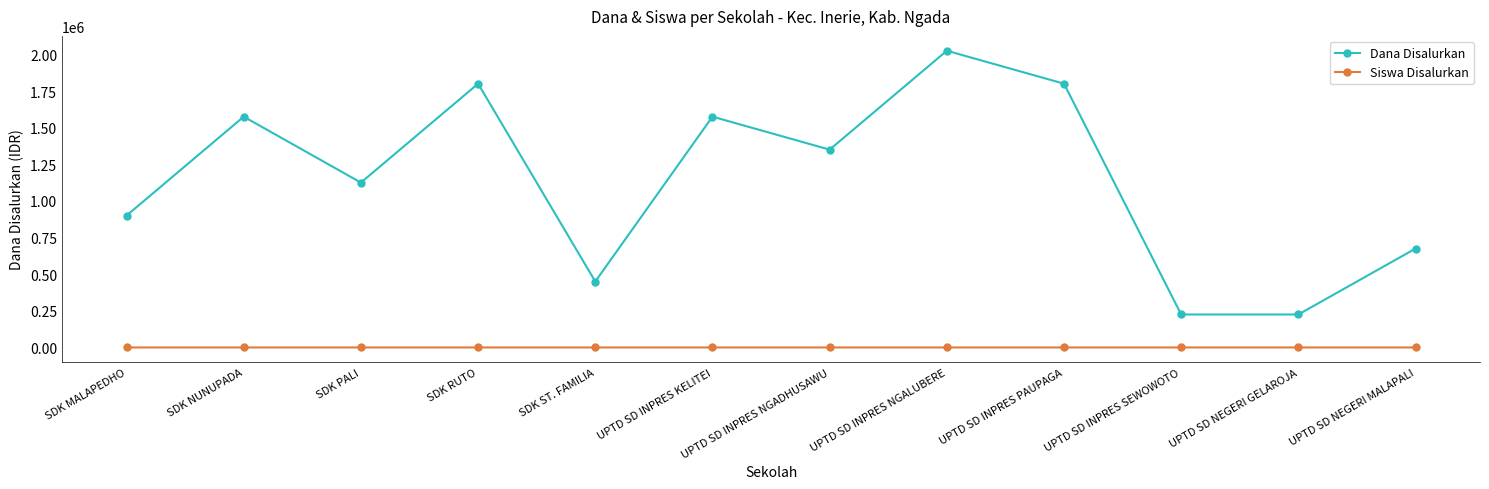

Rank the series by their maximum value, from highest to lowest.

Dana Disalurkan, Siswa Disalurkan